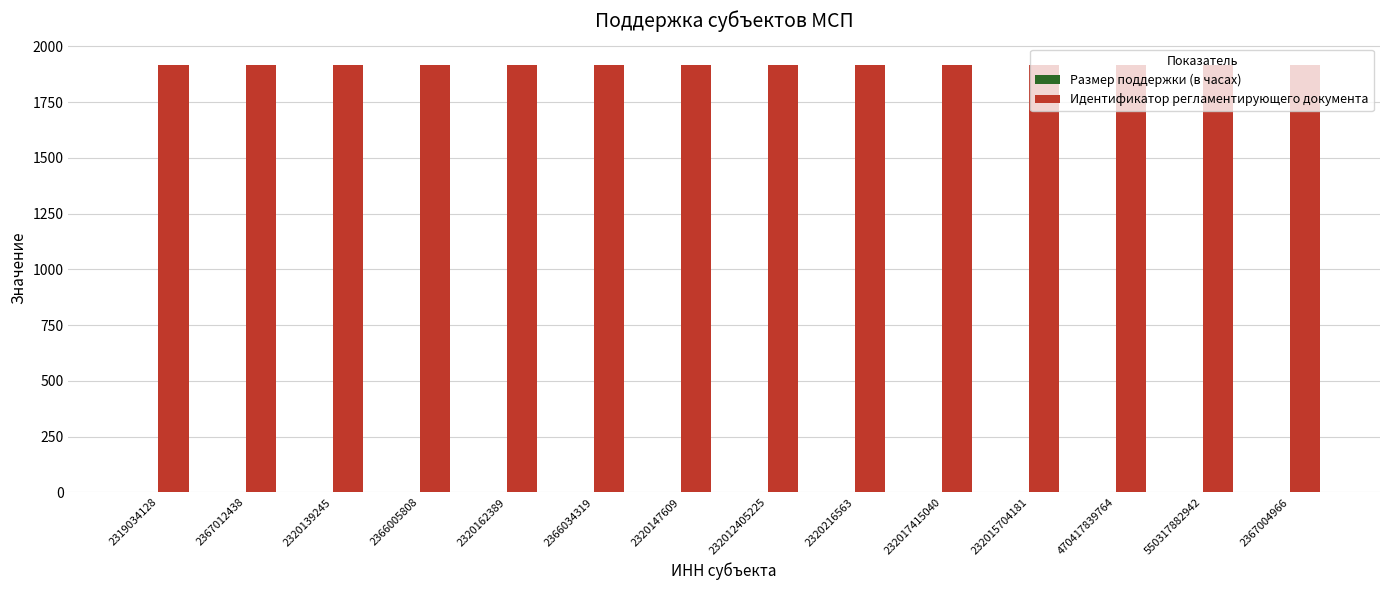

How many groups of bars are there?

14